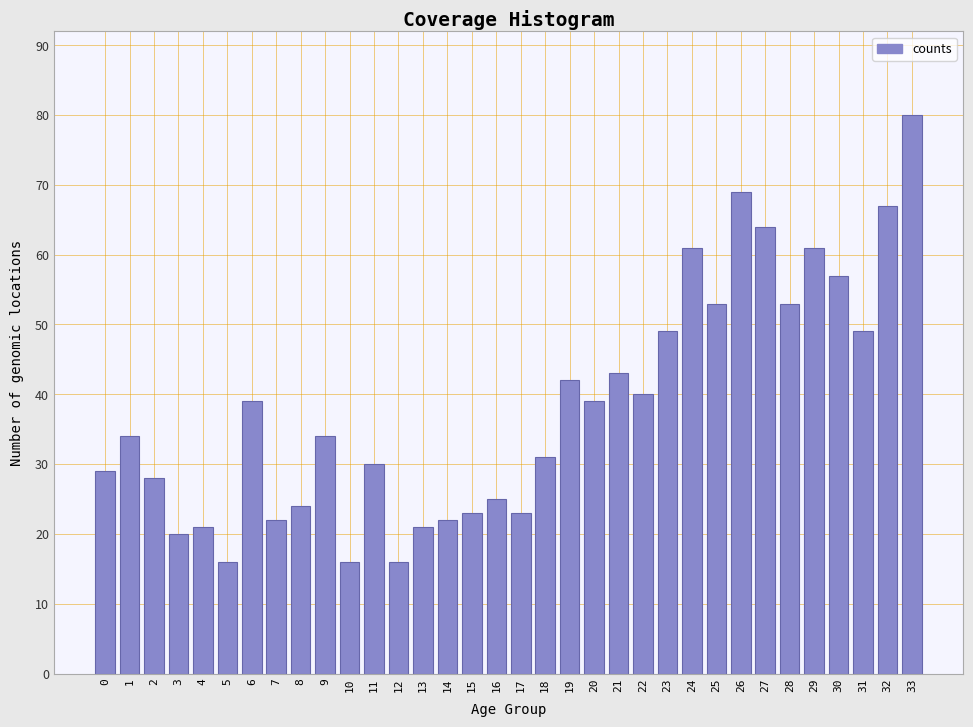

Between 3 and 6, which is larger?

6